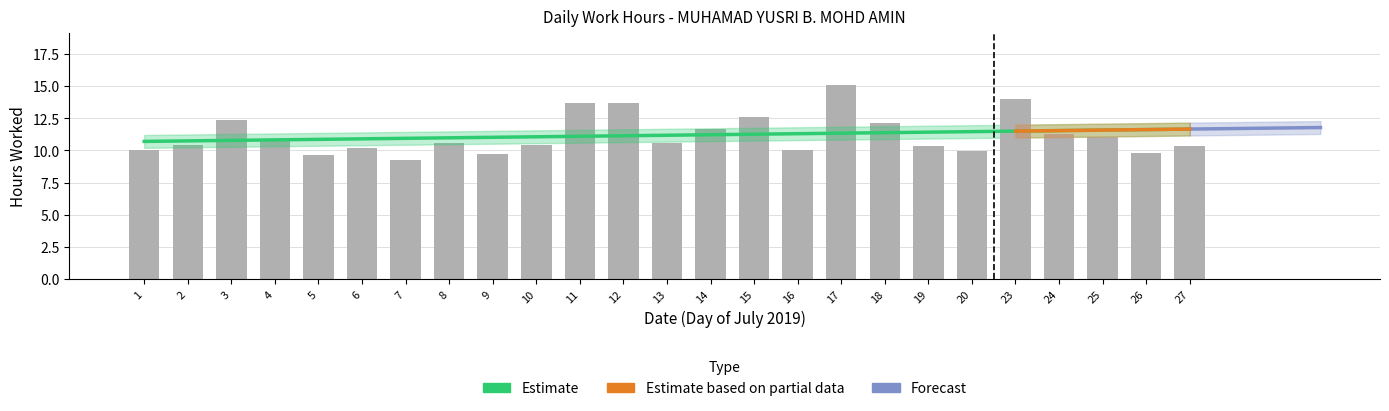

What is the difference between the maximum and minimum values?

5.8